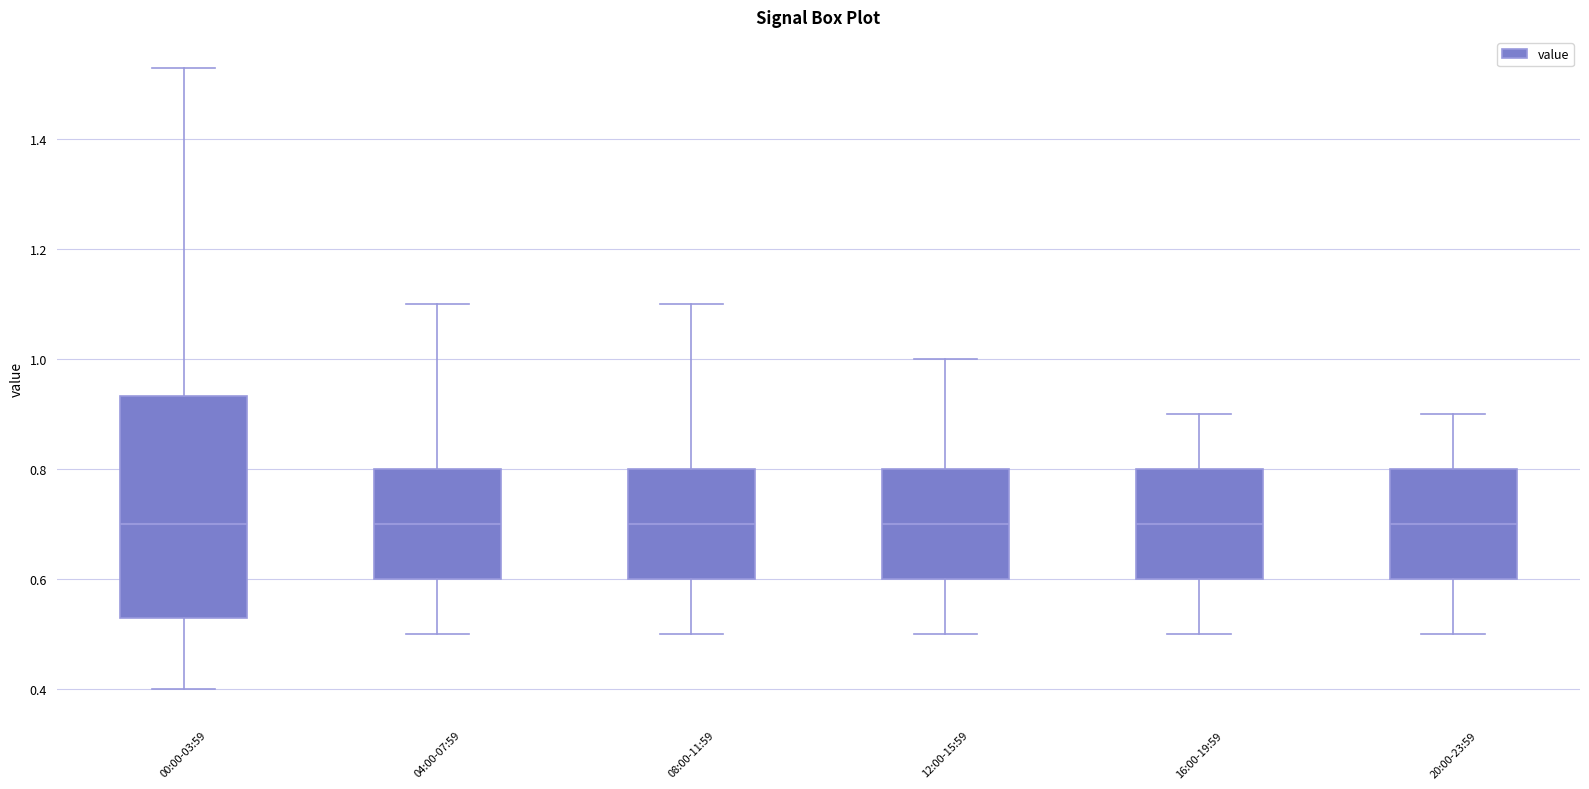

Where is the lower edge of the box for 16:00-19:59 on the y-axis? The values are not printed on the chart, so give them approximately, as read against the axis.

0.60